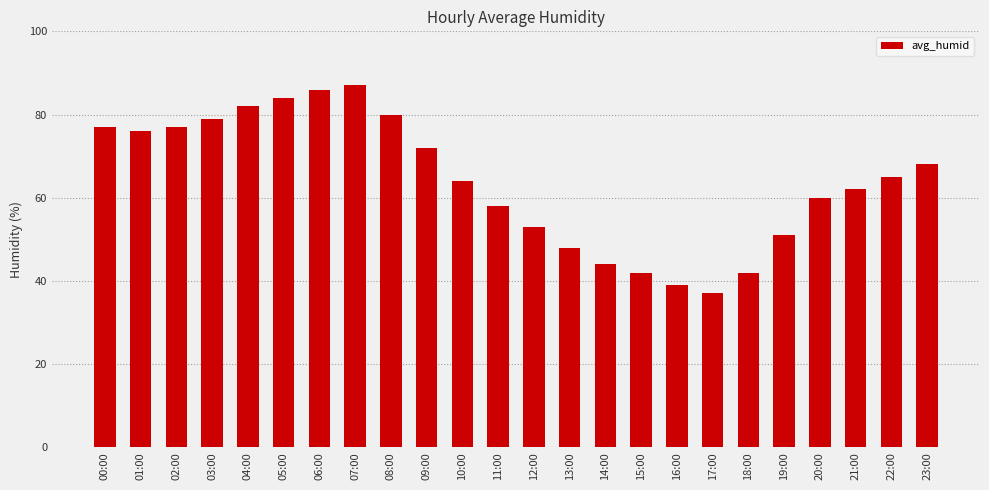

What value does the data have at 13:00?

48